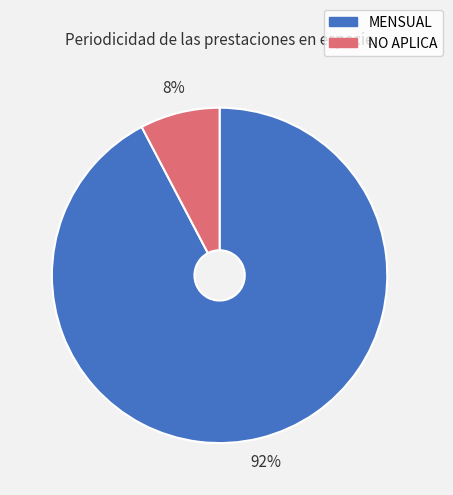

What is the smallest slice in the pie chart?

NO APLICA